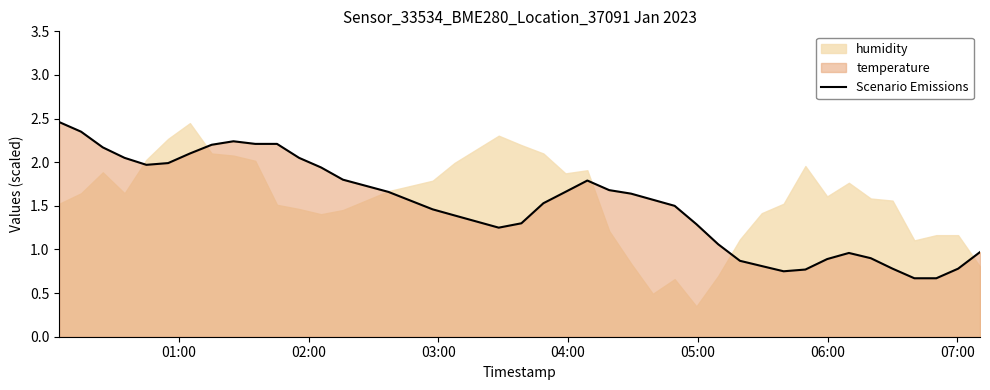

What is the greatest value displayed?

2.5